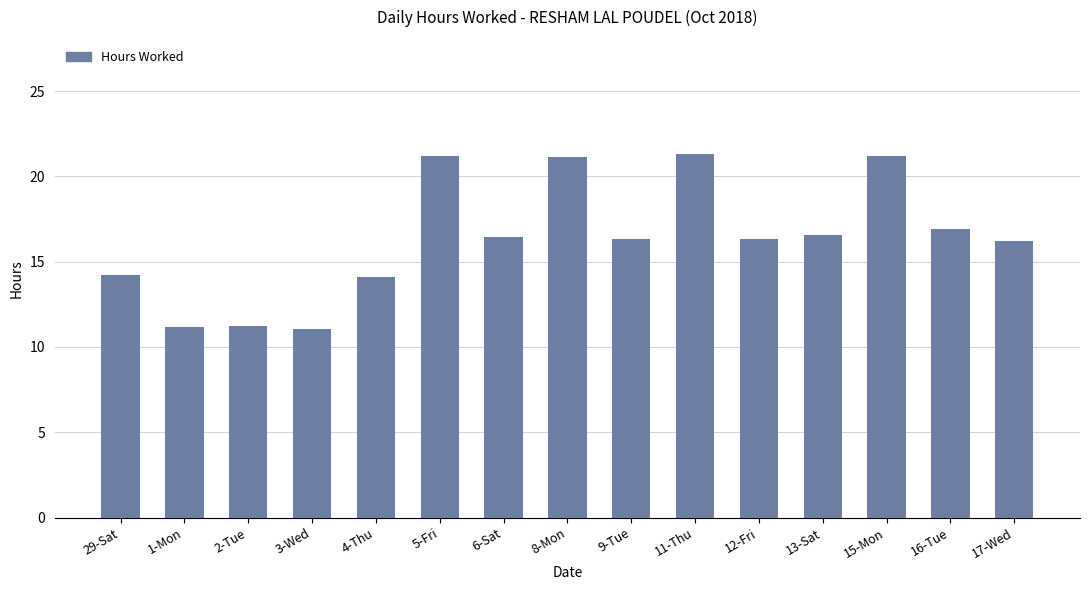

What is the difference between the maximum and minimum values?

10.2